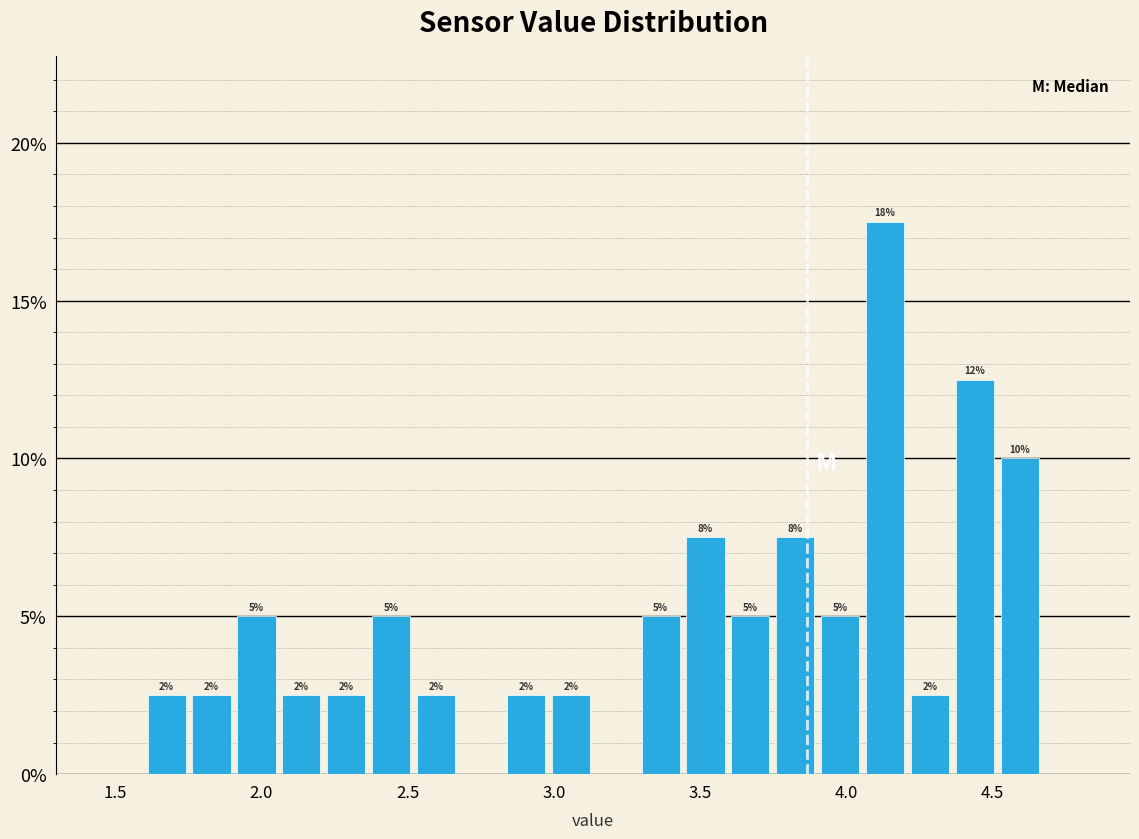

Read against the x-axis, roughly where is the centre of the tallest bar?

4.15